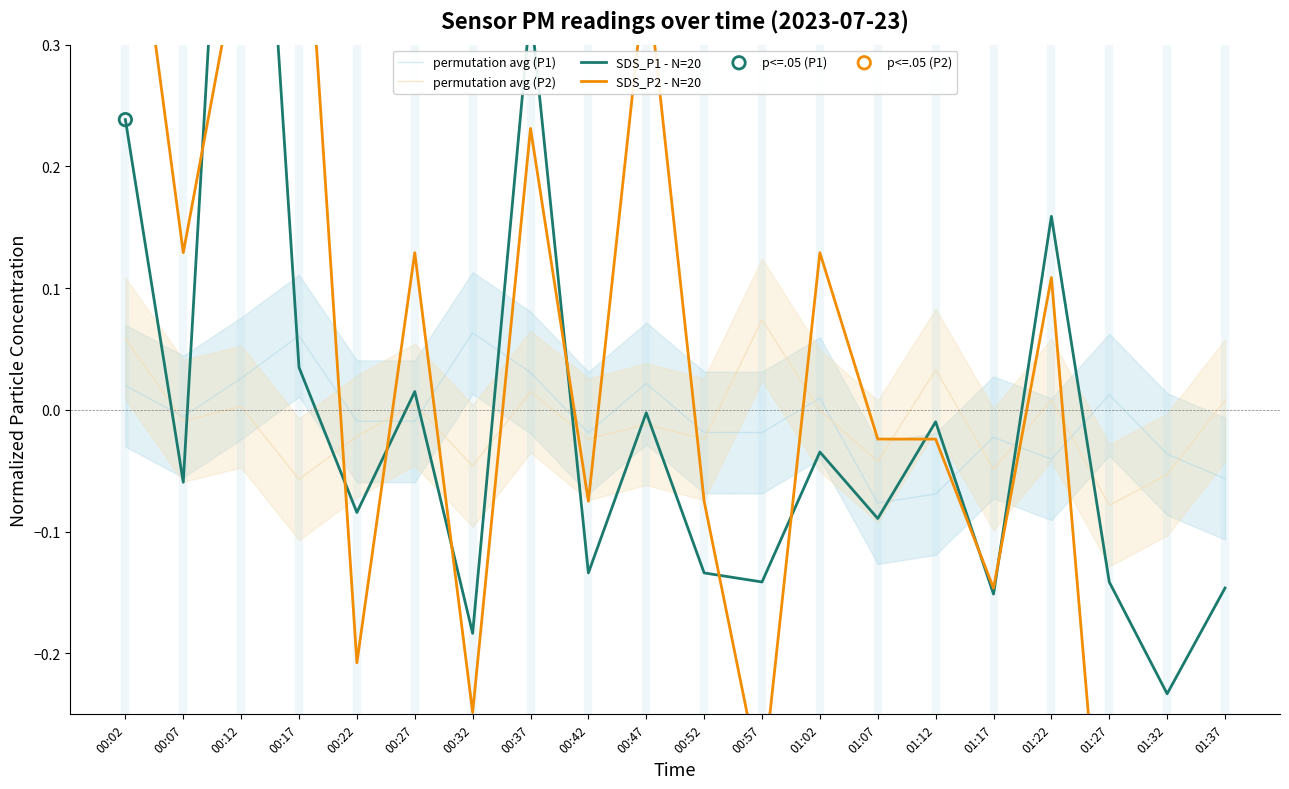

Which series has the largest Y range (max minus min)?

SDS_P1